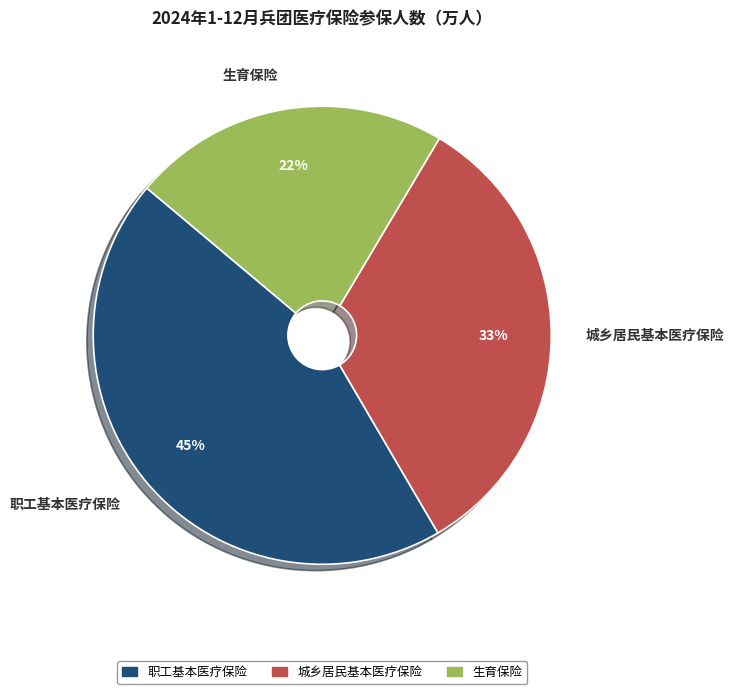

Count the number of slices in the pie.

3